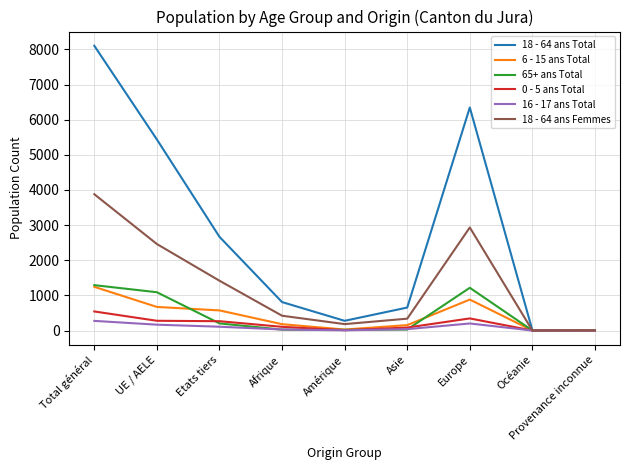

How many lines are shown in the chart?

6